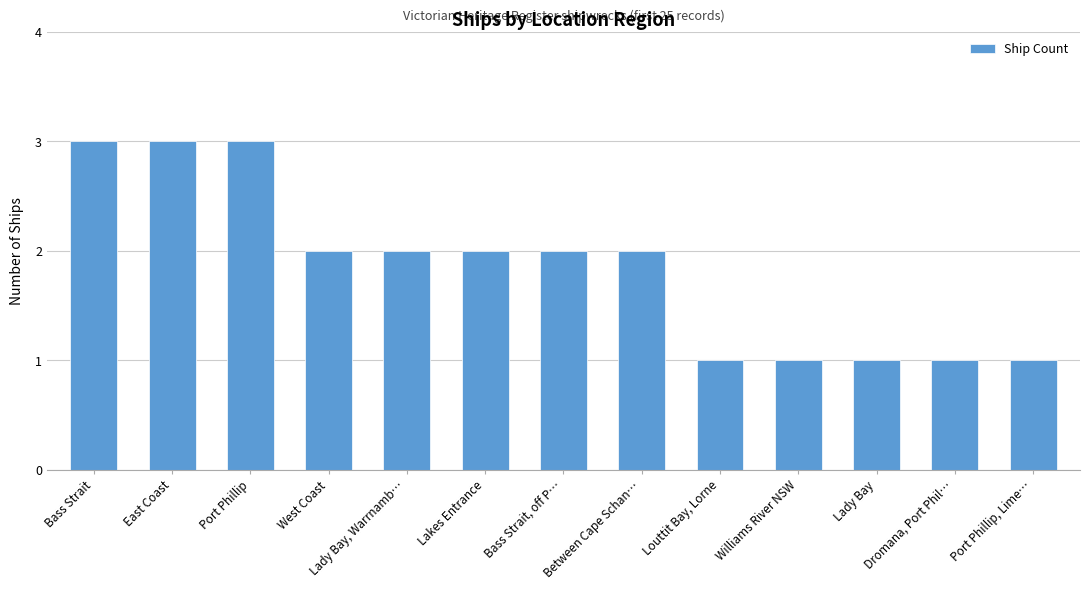

Are the bars horizontal?

No